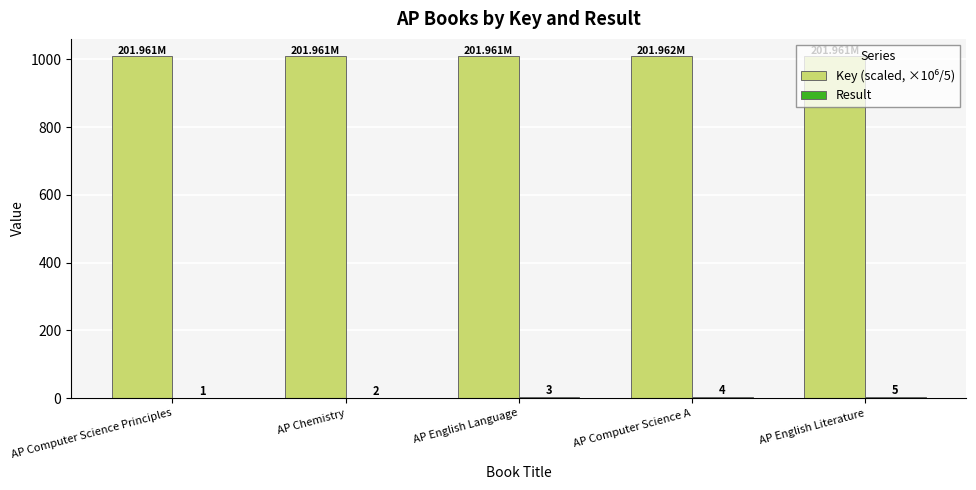

At which category is the sum across all series the highest?

AP English Literature